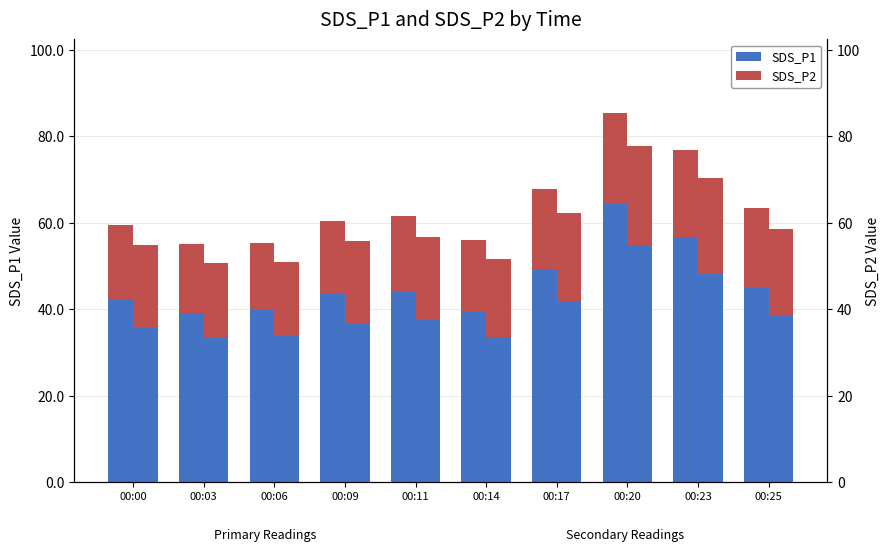

Is it true that SDS_P2 equals 3.7 at 00:17?

False